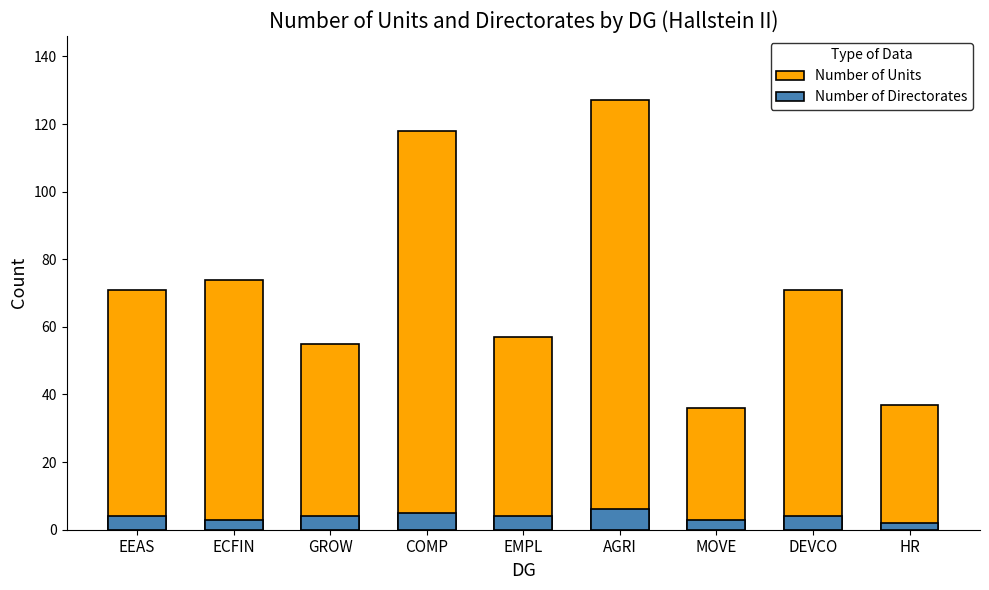

Is the value of Number of Directorates at COMP greater than the value of Number of Units at EEAS?

No